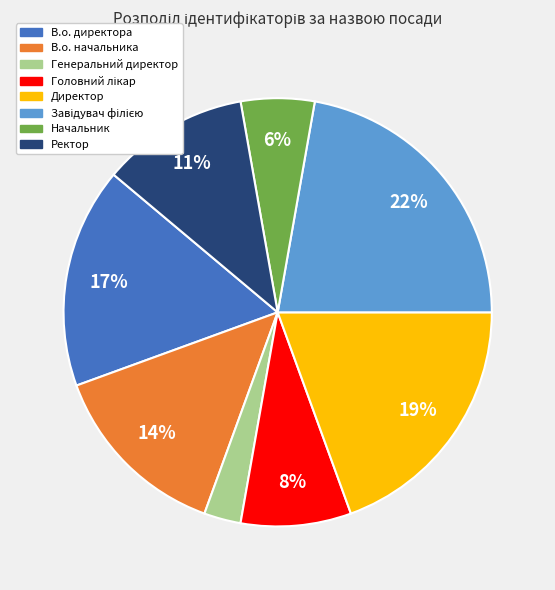

Between Генеральний директор and В.о. начальника, which is larger?

В.о. начальника